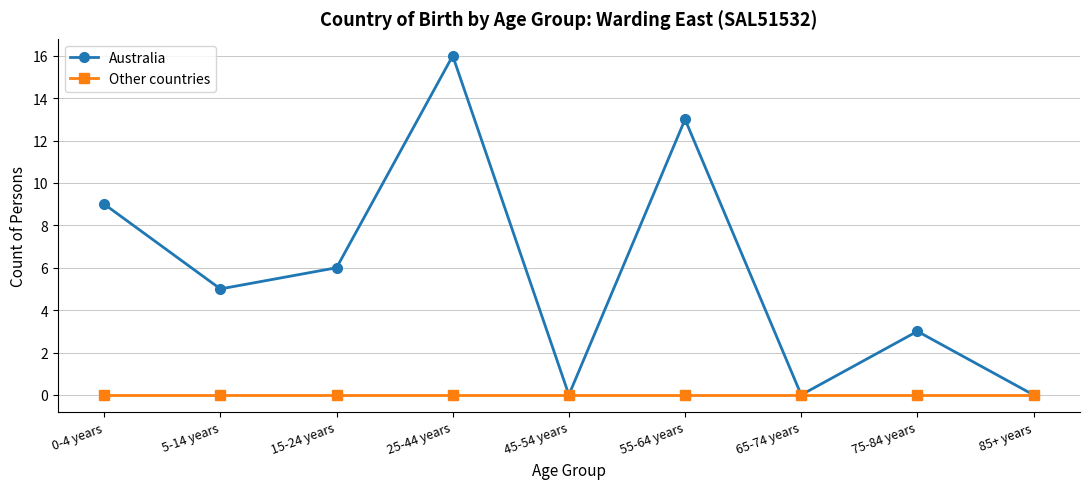

Rank the series at 75-84 years from lowest to highest value.

Other countries, Australia